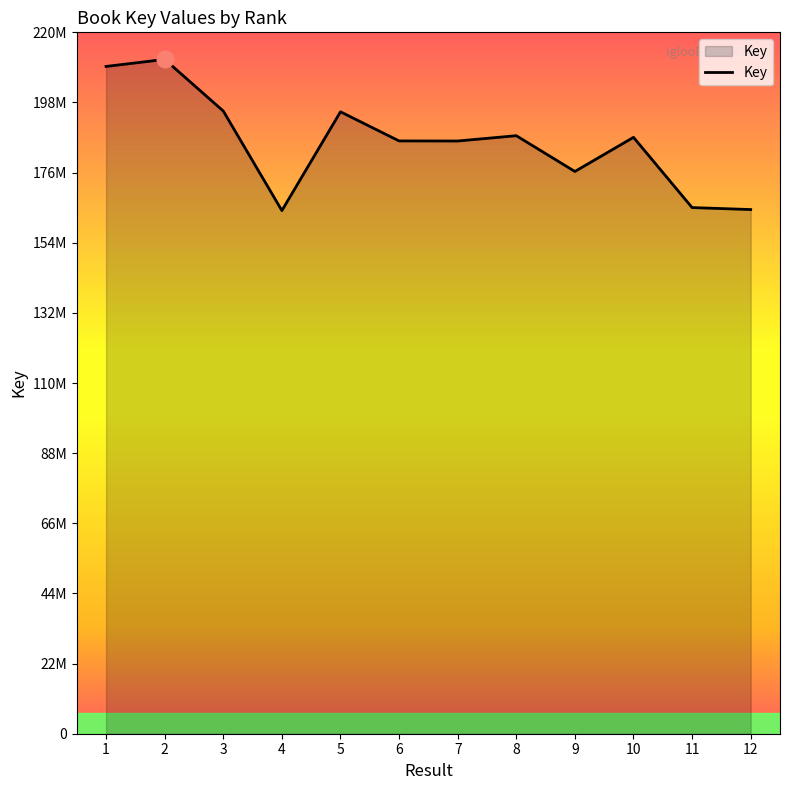

What is the difference between the values at 7 and 6?

27706